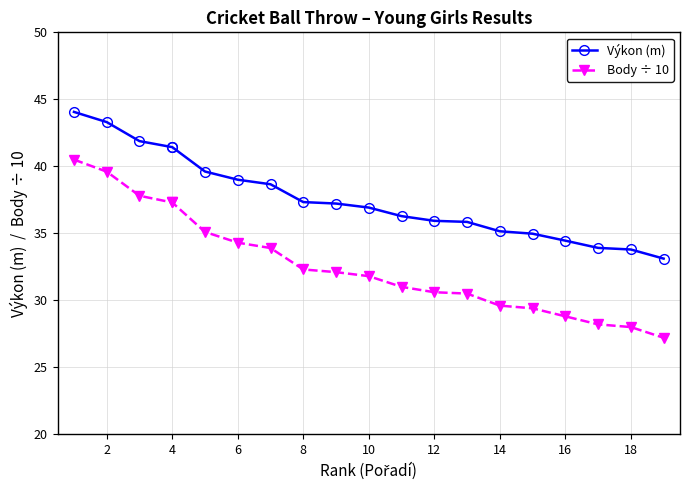

True or false: Výkon (m) and Body ÷ 10 cross at least once.

False